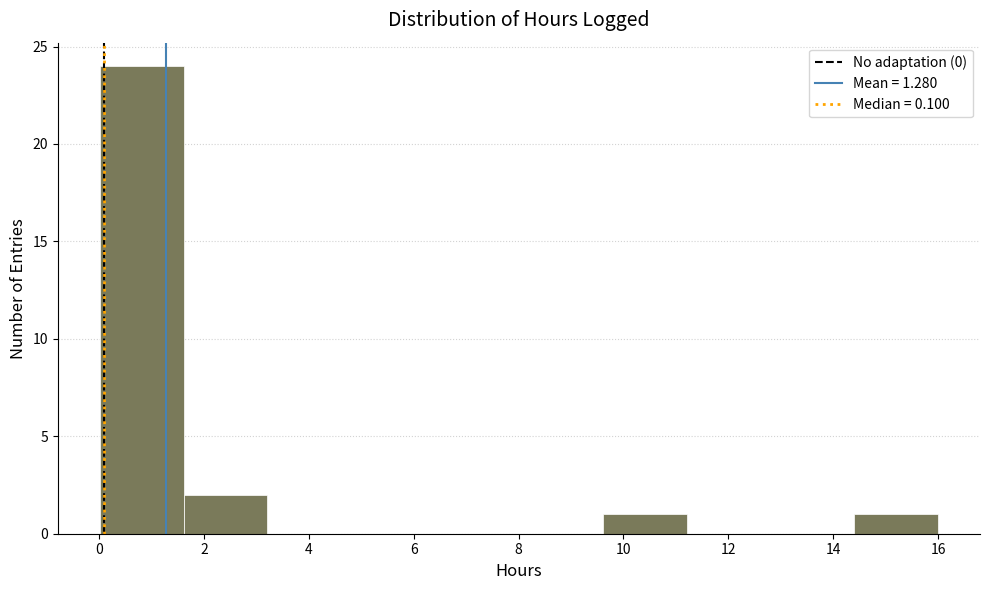

How tall is the bar that spans 14.4 to 16.0 on the x-axis? Neither the bar edges nor the heights are printed on the chart, so give them approximately, as read against the axes.

1